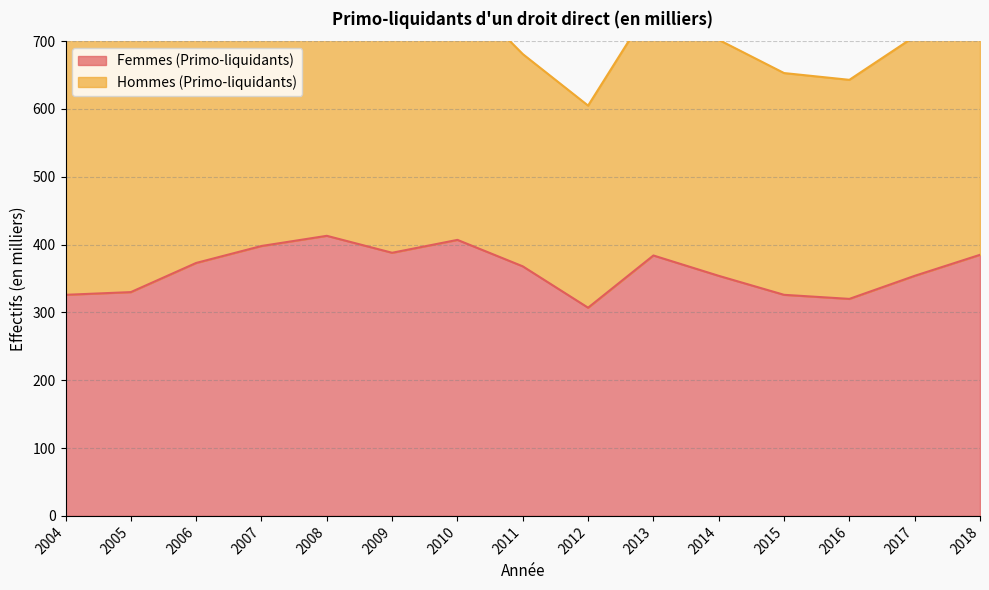

At which category does the chart reach its peak across all series?

2008